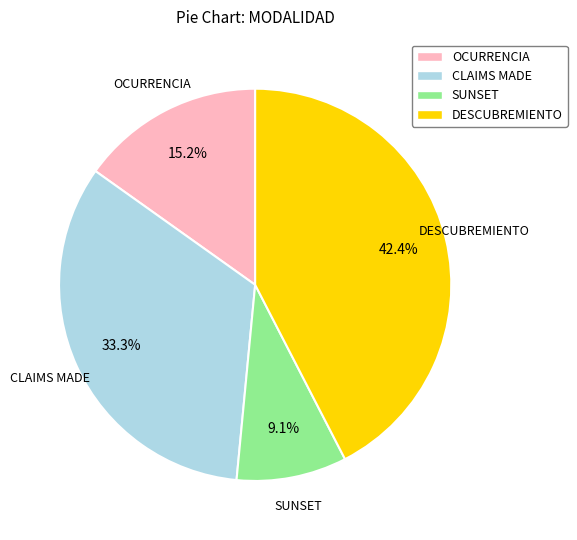

Count the number of slices in the pie.

4